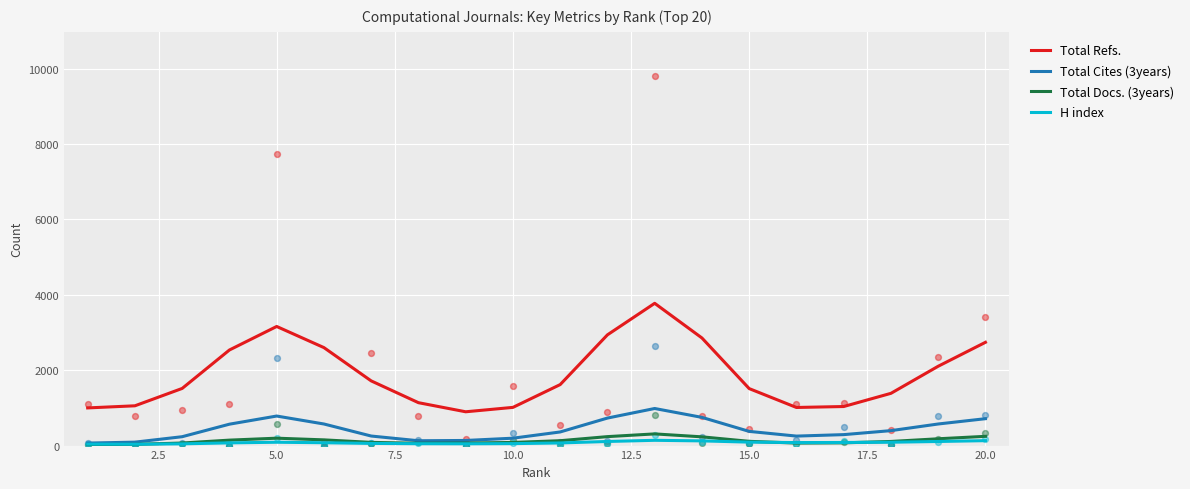

True or false: H index and Total Refs. cross at least once.

False